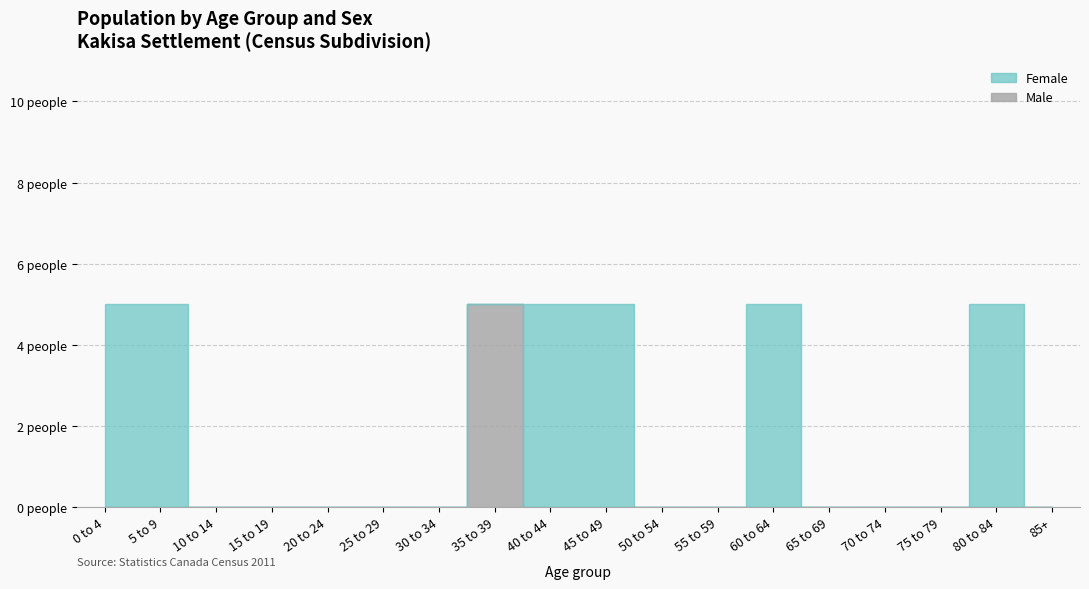

Rank the series by their average value, from lowest to highest.

Male, Female